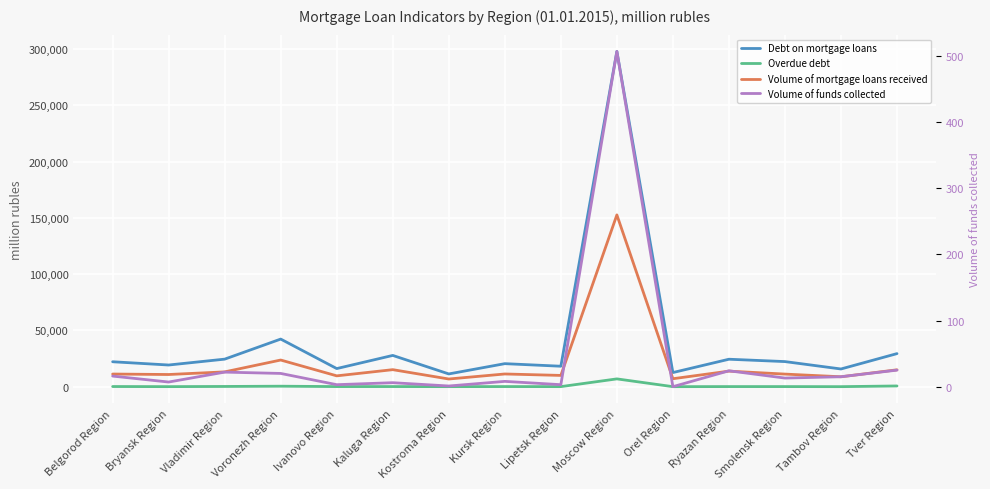

How many interior local peaks does the Volume of funds collected series have?

5